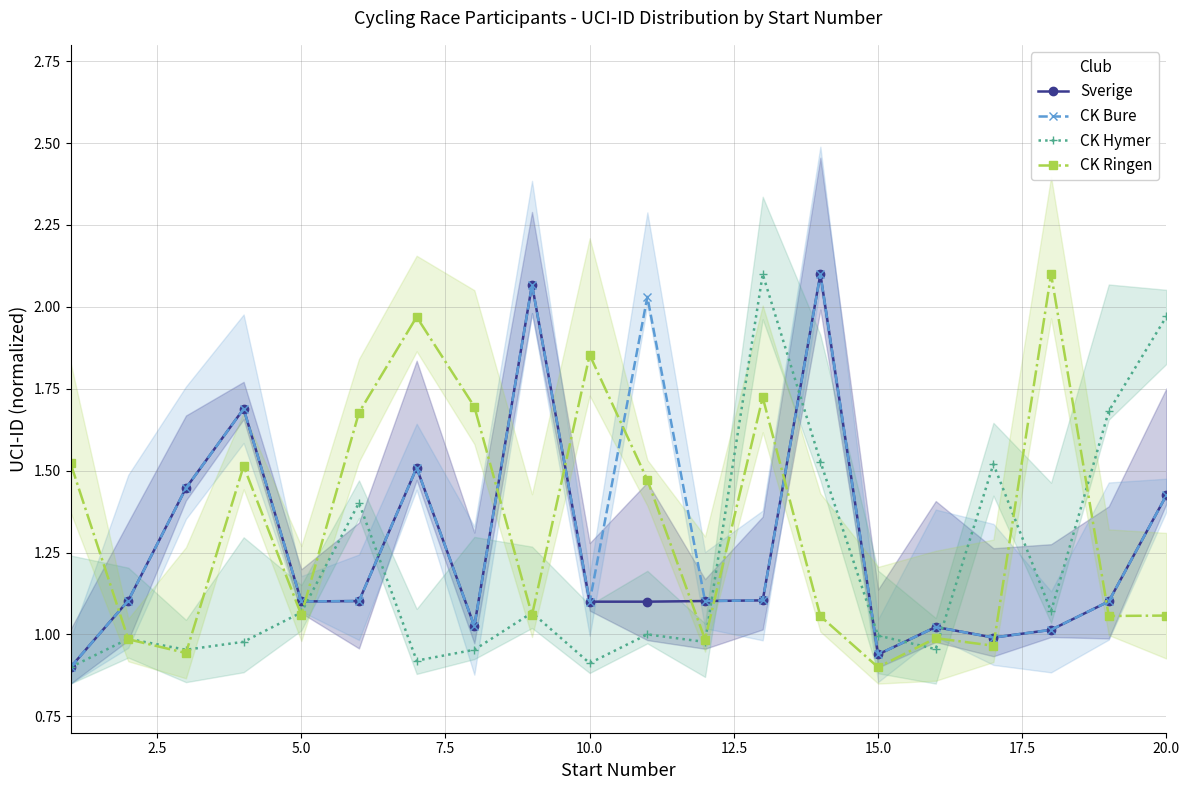

Reading right to left, transcribe all the data shown in this chart.

Sverige: 1.4	1.1	1.0	1.0	1.0	0.9	2.1	1.1	1.1	1.1	1.1	2.1	1.0	1.5	1.1	1.1	1.7	1.4	1.1	0.9
CK Bure: 1.4	1.1	1.0	1.0	1.0	0.9	2.1	1.1	1.1	2.0	1.1	2.1	1.0	1.5	1.1	1.1	1.7	1.4	1.1	0.9
CK Hymer: 2.0	1.7	1.1	1.5	1.0	1.0	1.5	2.1	1.0	1.0	0.9	1.1	1.0	0.9	1.4	1.1	1.0	1.0	1.0	0.9
CK Ringen: 1.1	1.1	2.1	1.0	1.0	0.9	1.1	1.7	1.0	1.5	1.9	1.1	1.7	2.0	1.7	1.1	1.5	0.9	1.0	1.5